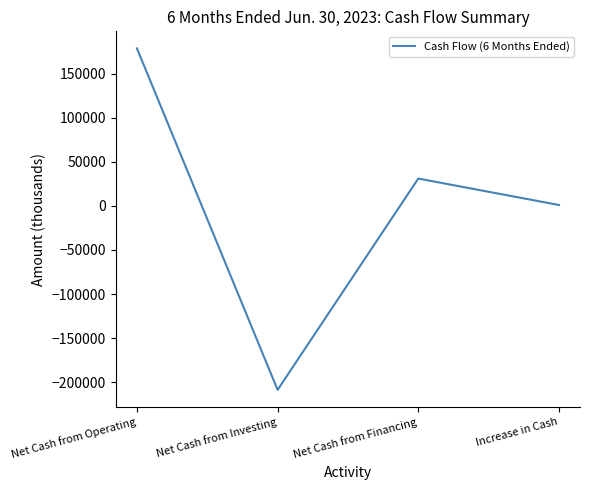

List the labels in order of value, largest first.

Net Cash from Operating, Net Cash from Financing, Increase in Cash, Net Cash from Investing